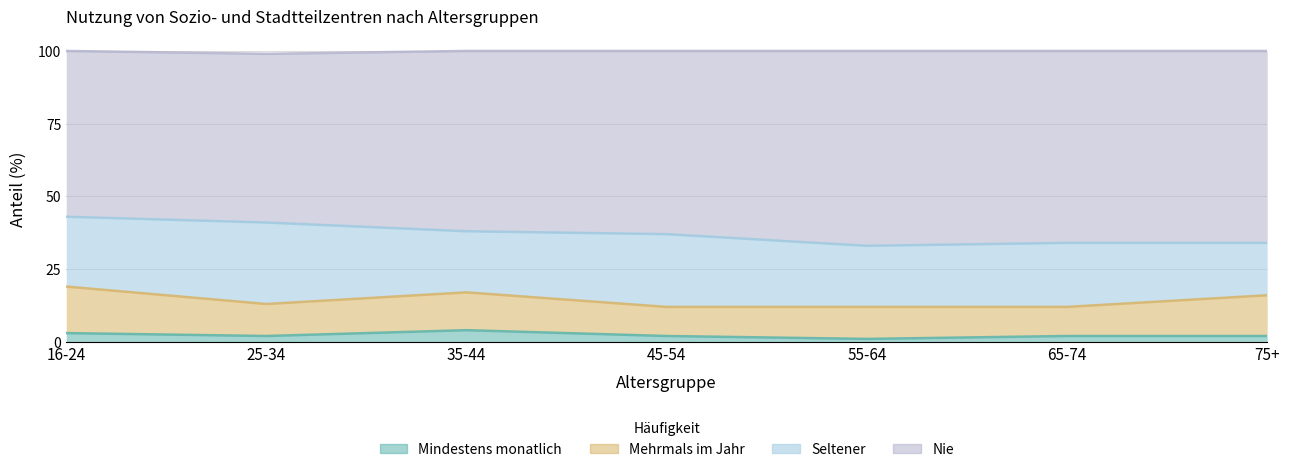

Does the chart display data point markers on the line(s)?

No